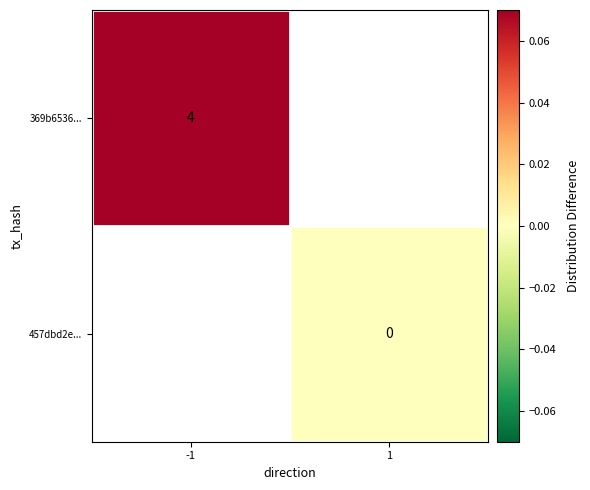

Which has a higher value, 1 or -1?

-1